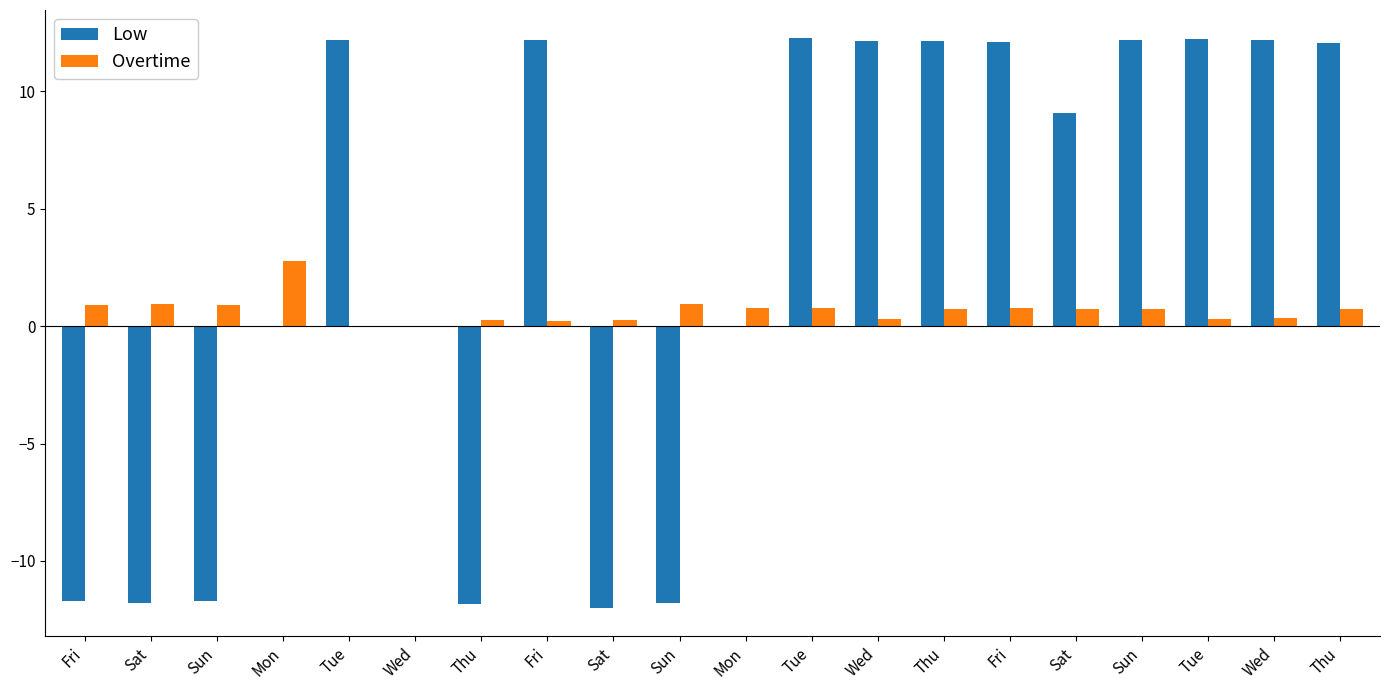

Is it true that Low equals -16.3 at Mon?

False